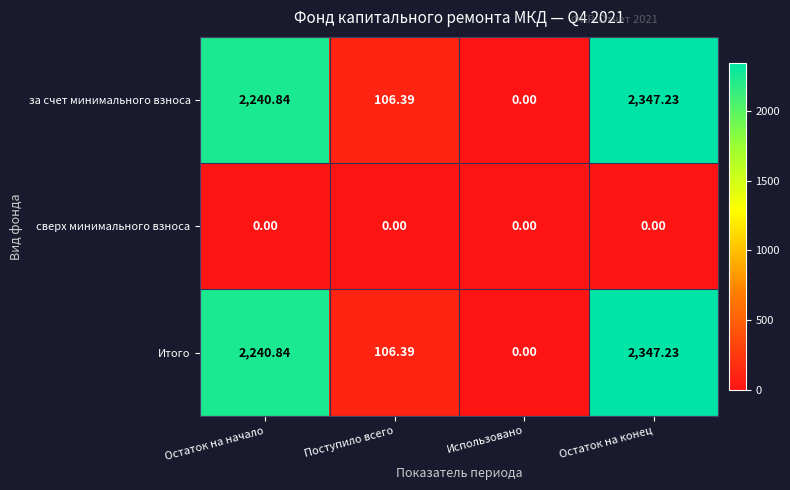

At which label is за счет минимального взноса closest to 1173?

Поступило всего